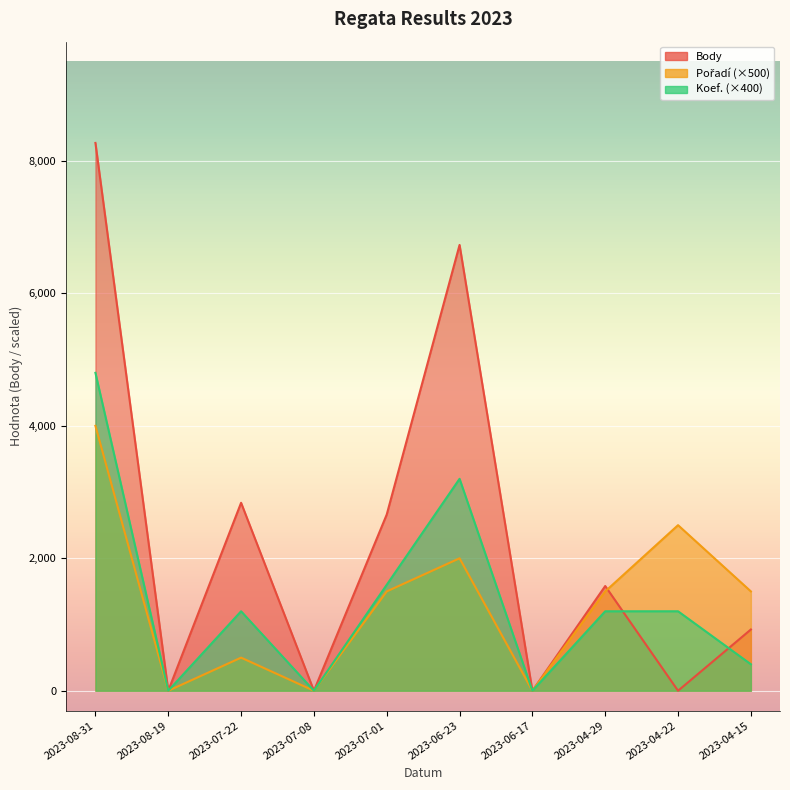

How many positive values does the Body series have?

6